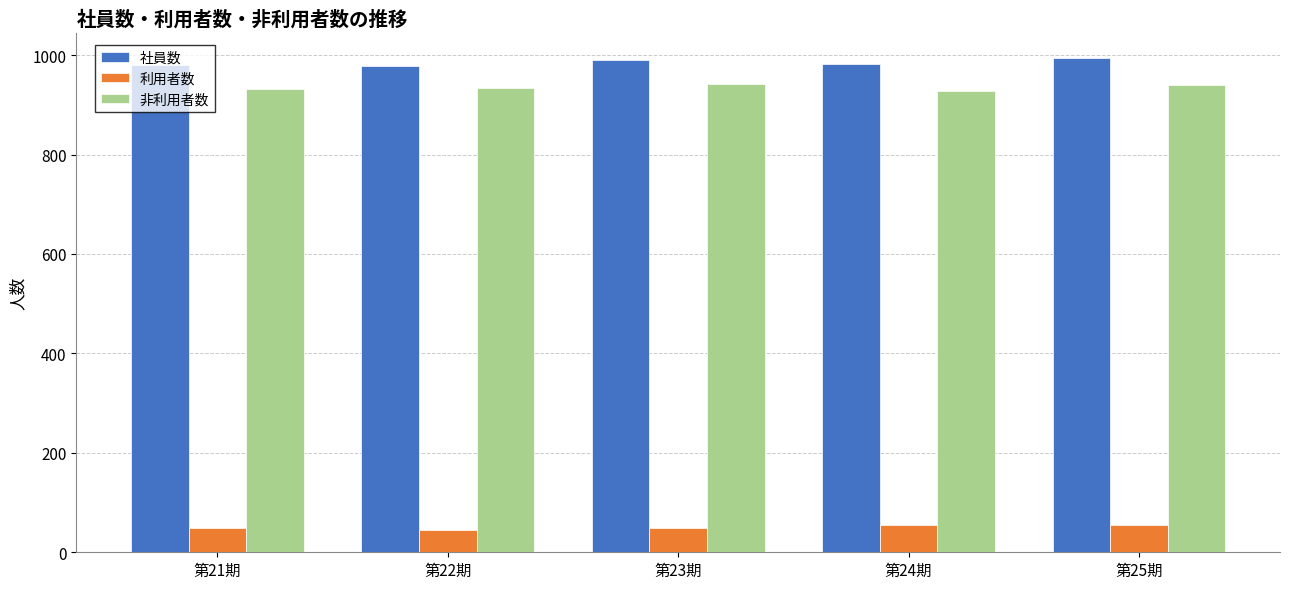

What is the smallest value displayed?

44